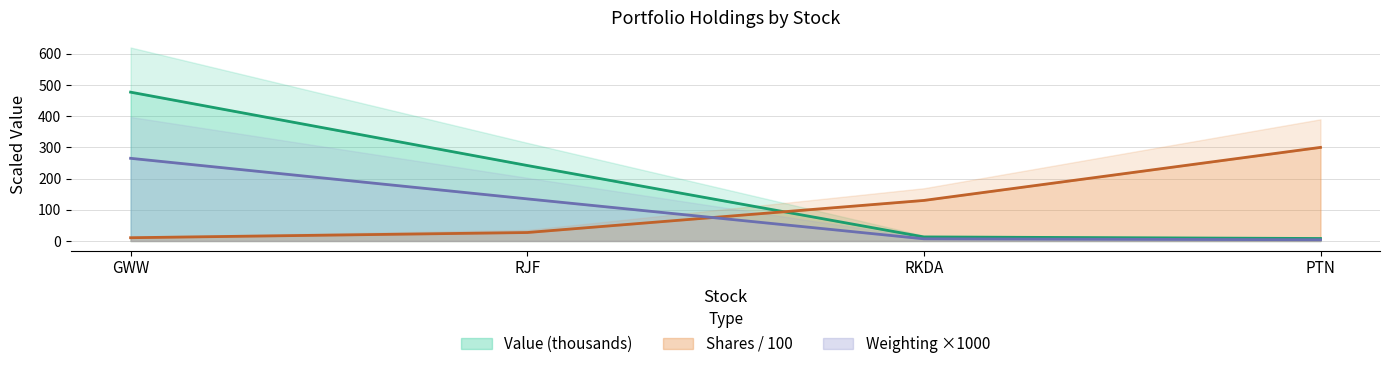

Is it true that Shares / 100 equals 101.2 at PTN?

False